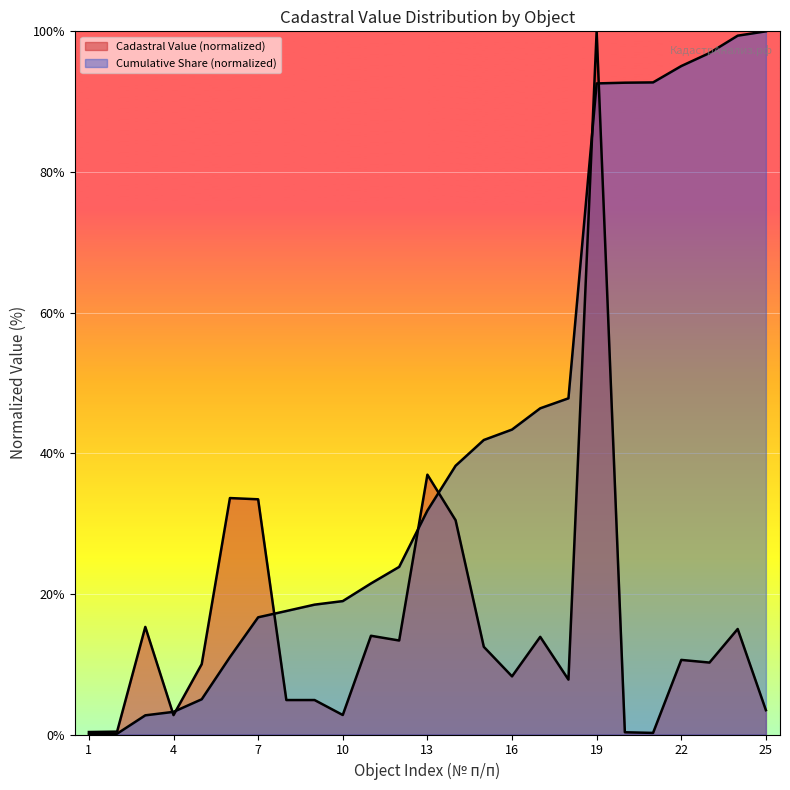

Rank the series by their average value, from lowest to highest.

Cadastral Value (millions), Cumulative Share